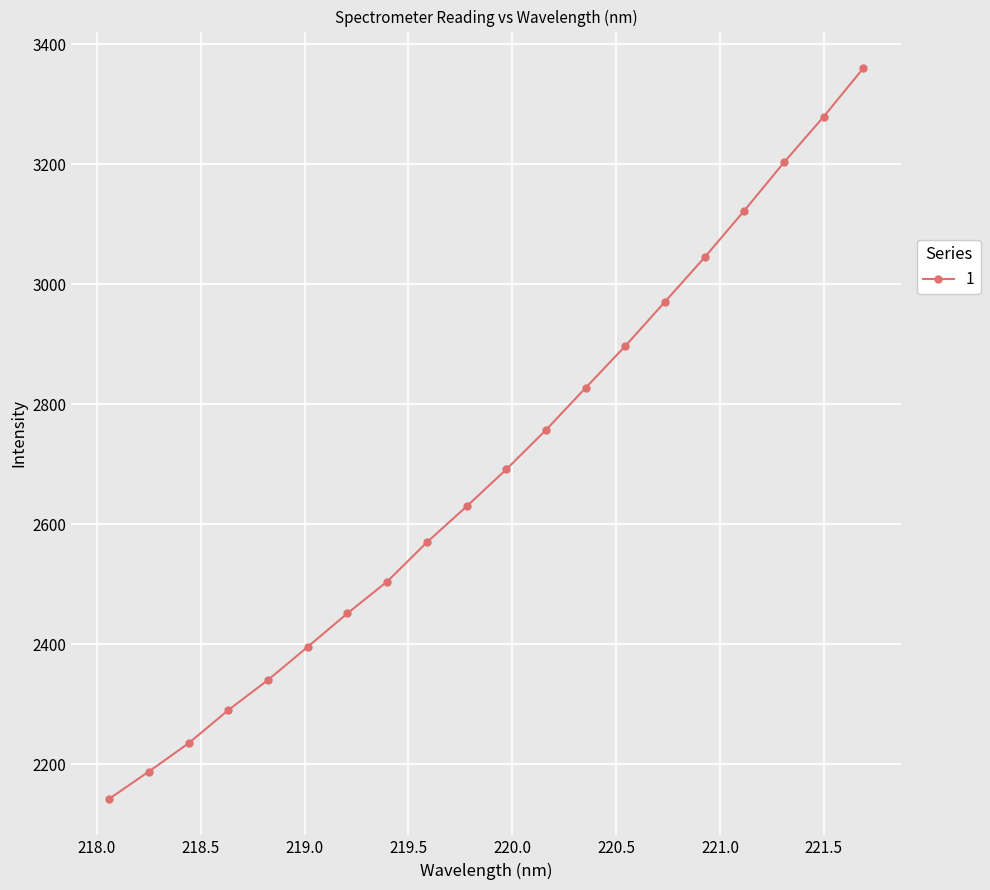

What is the value of the 6th point from the left?

2395.5